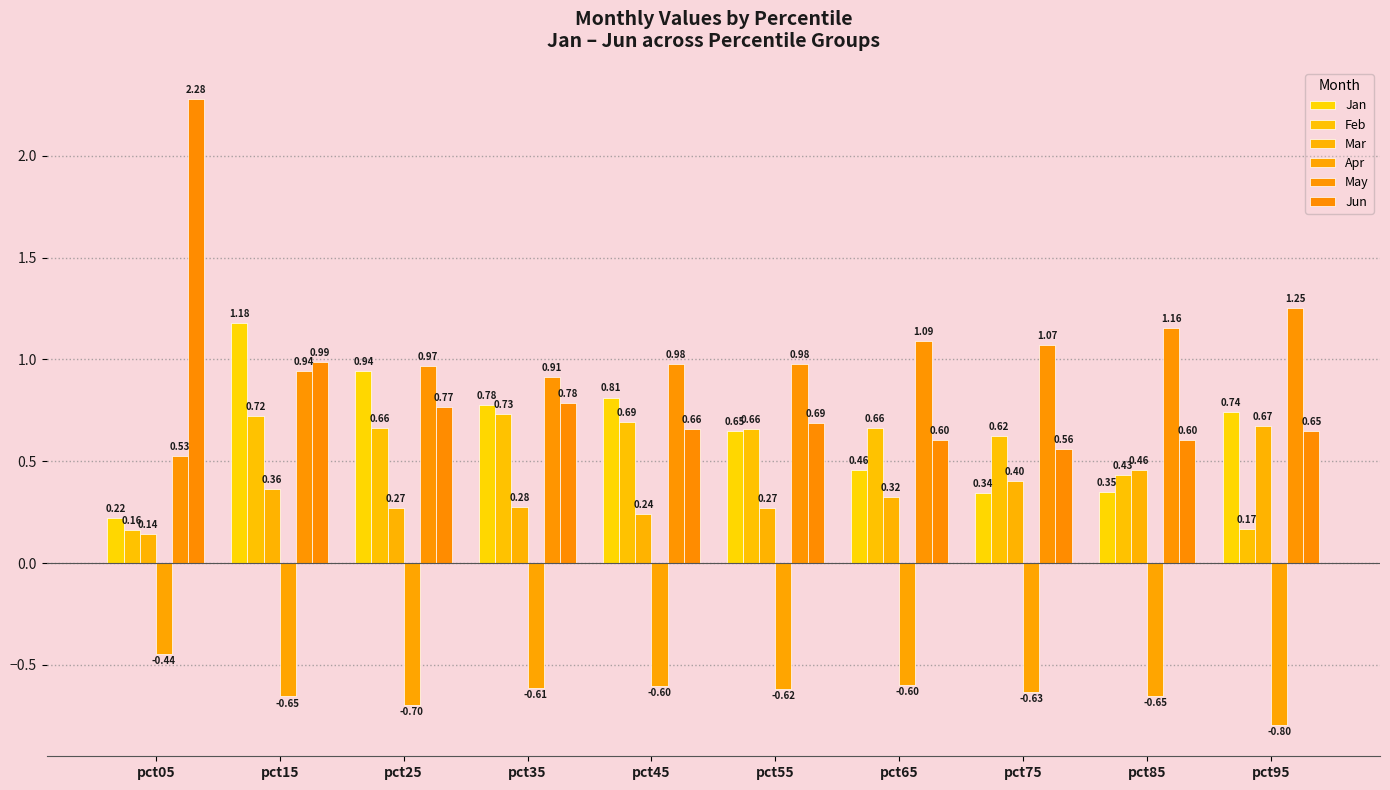

Which series has the largest total across all categories?

May